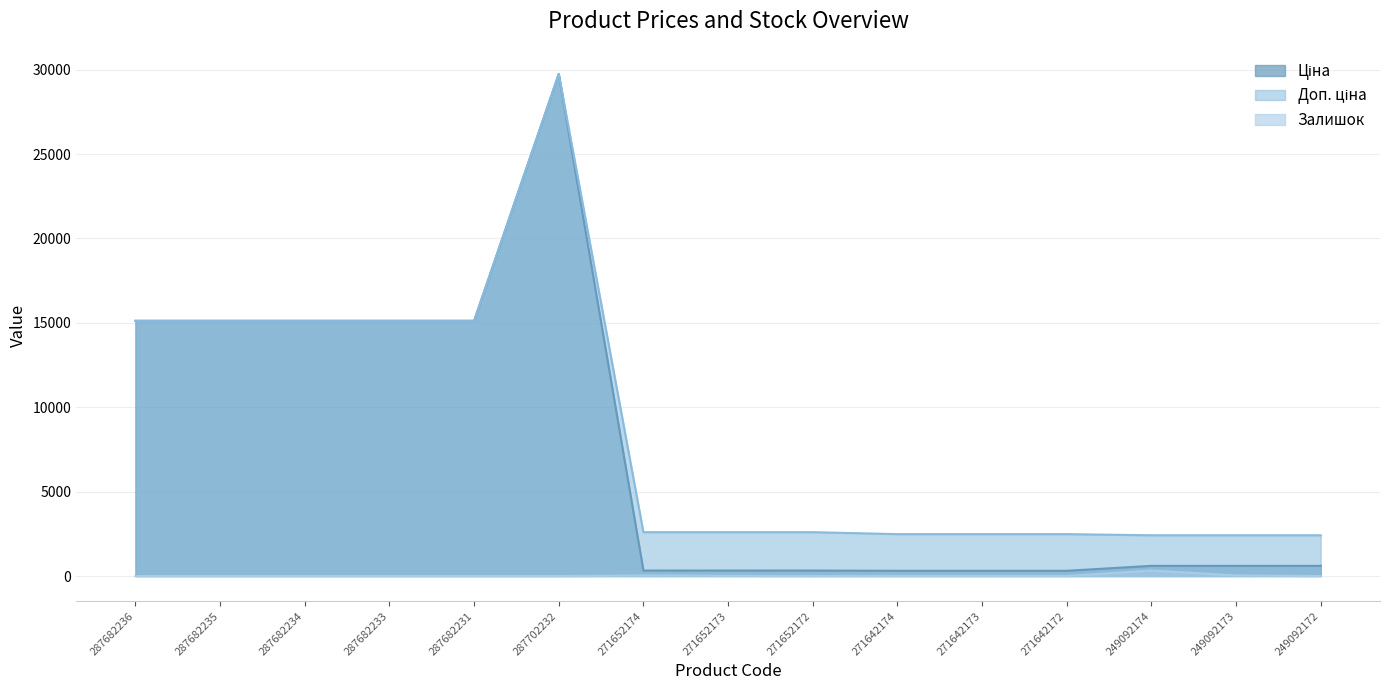

What is the maximum value shown in the chart?

29747.2